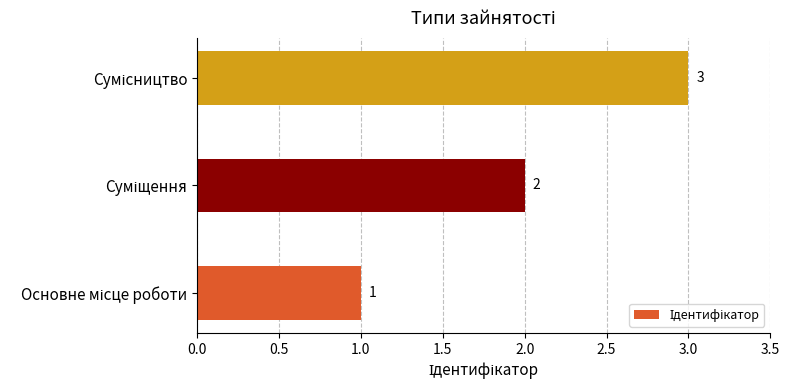

How many bars are there in total?

3